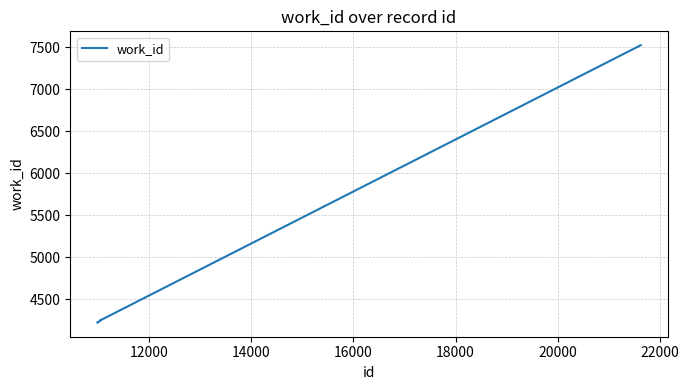

What is the minimum value shown in the chart?

4217